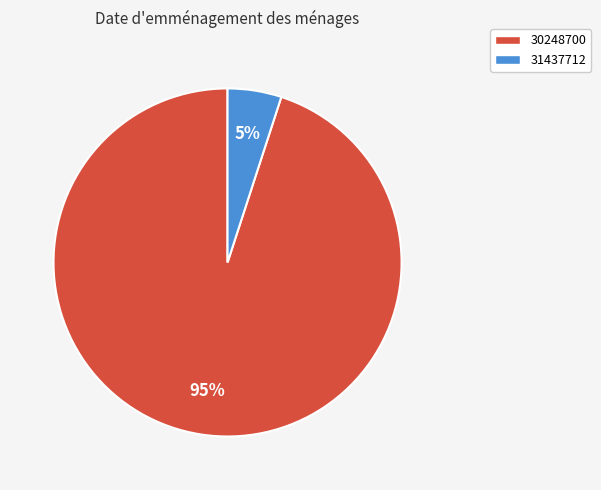

Count the number of slices in the pie.

2